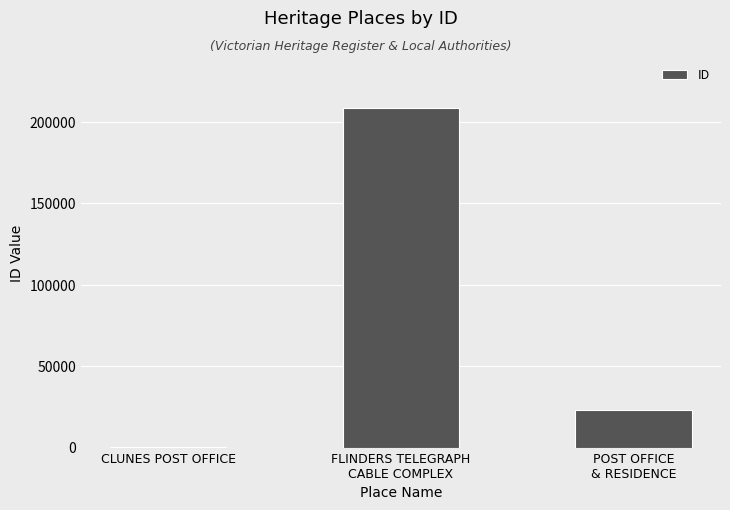

What is the maximum value shown in the chart?

208208